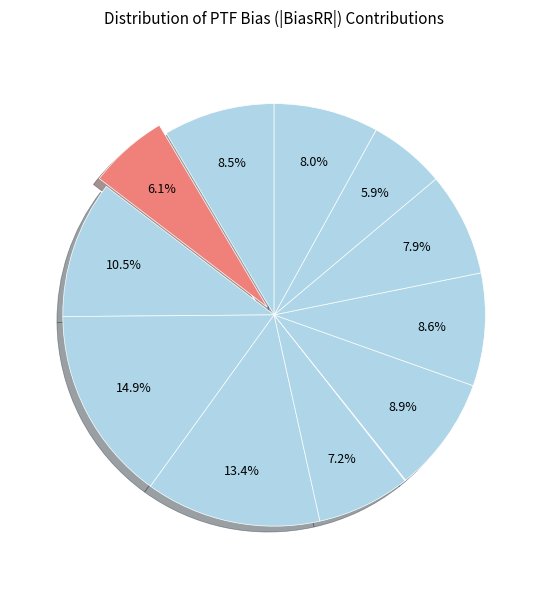

To the nearest percent, what is the average slice percentage?

8%